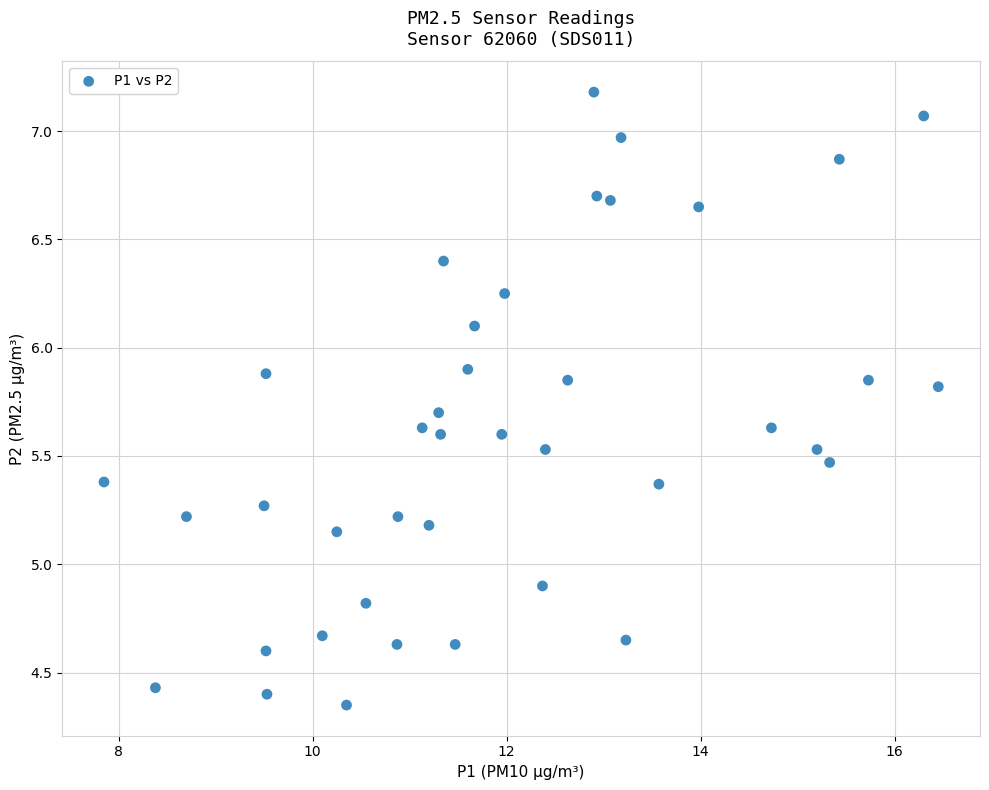

What Y value in the scatter plot is closest to 5?

4.9